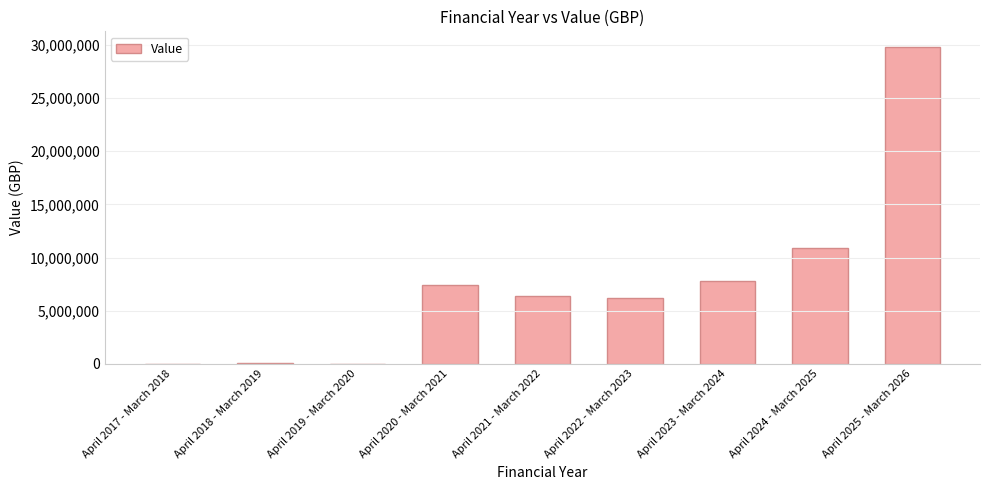

Read the value at April 2018 - March 2019, to the nearest 10.

70000